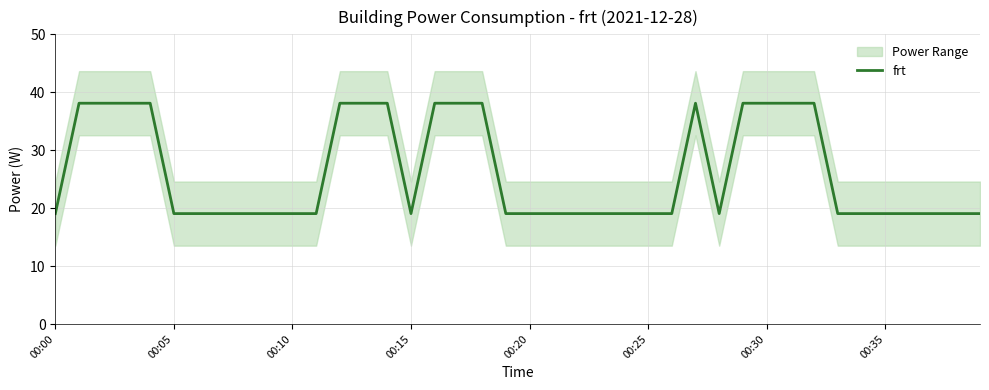

Which category has the lowest value across all series?

00:00